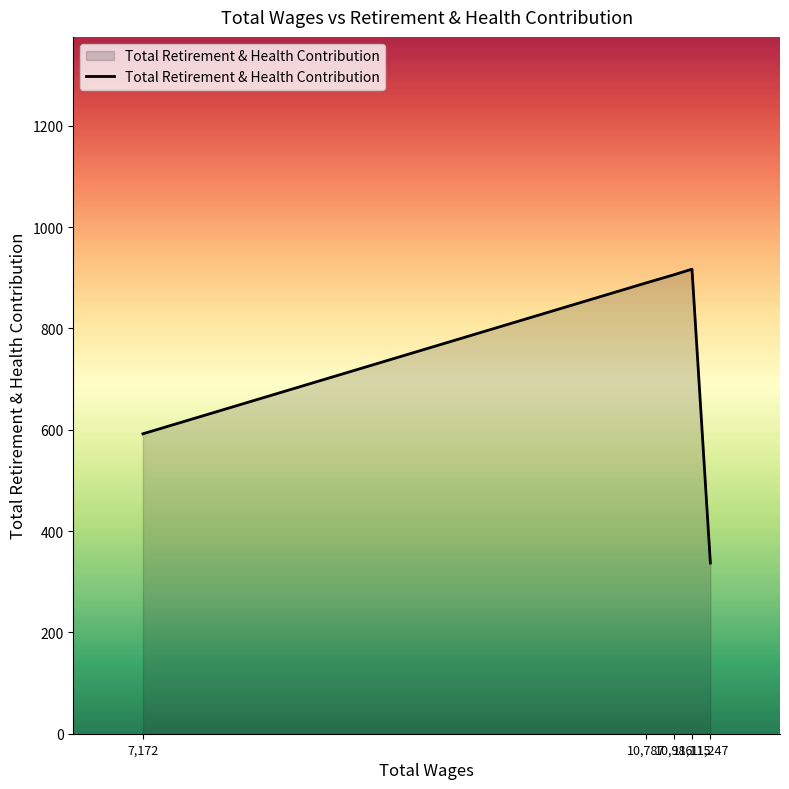

What is the average value?

728